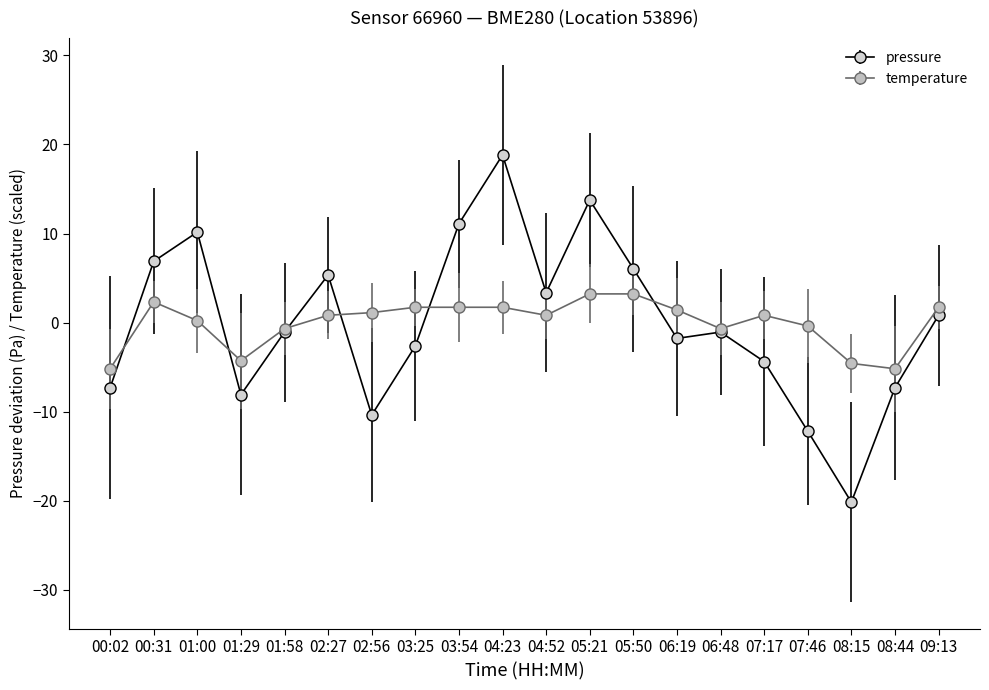

Rank the series at 05:50 from lowest to highest value.

temperature, pressure